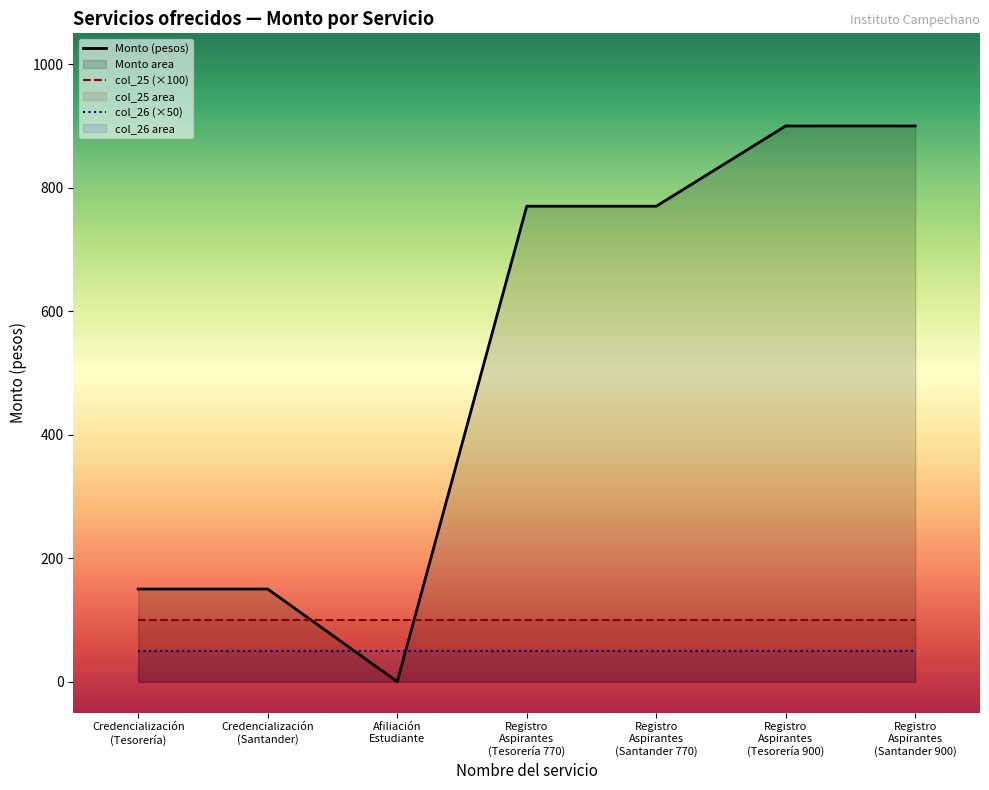

Reading right to left, list all the values displayed in this chart.

Monto (pesos): 900	900	770	770	0	150	150
col_25 (×100): 100	100	100	100	100	100	100
col_26 (×50): 50	50	50	50	50	50	50